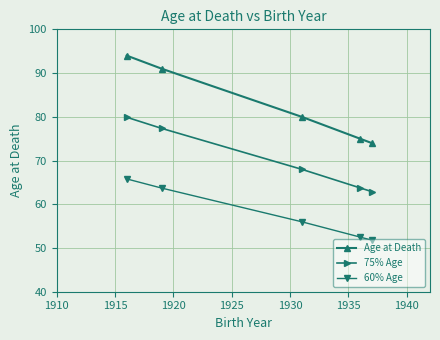

What is the average value of the Age at Death series?

82.8